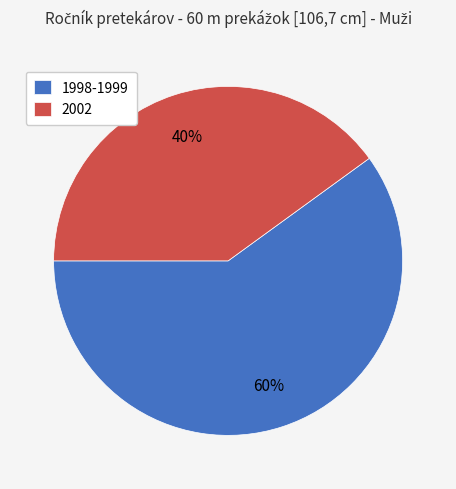

Does any single category account for the majority?

Yes